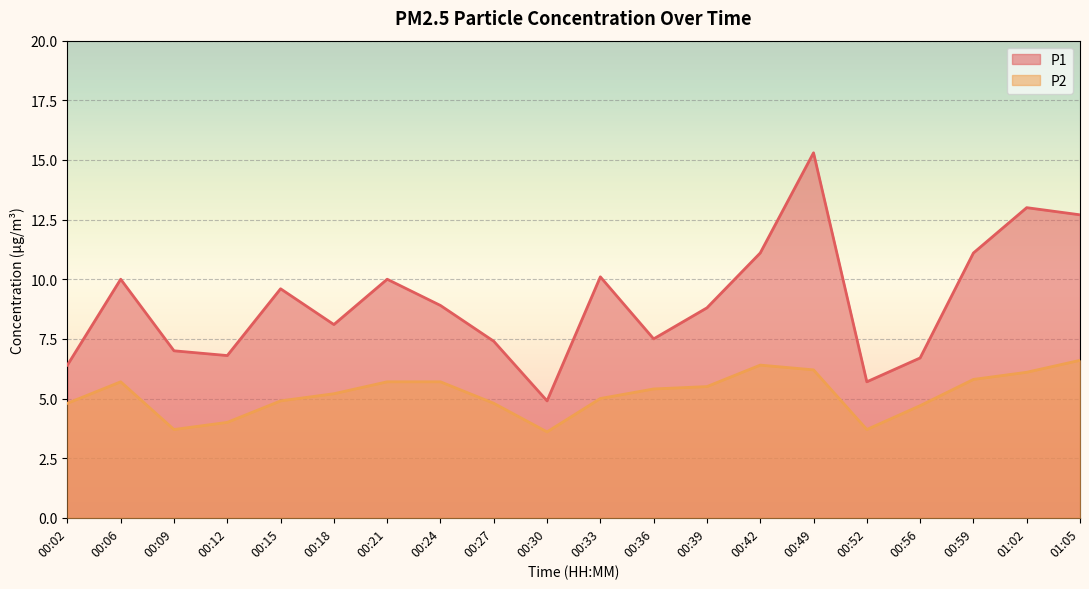

At how many categories does at least one series exceed 11?

5